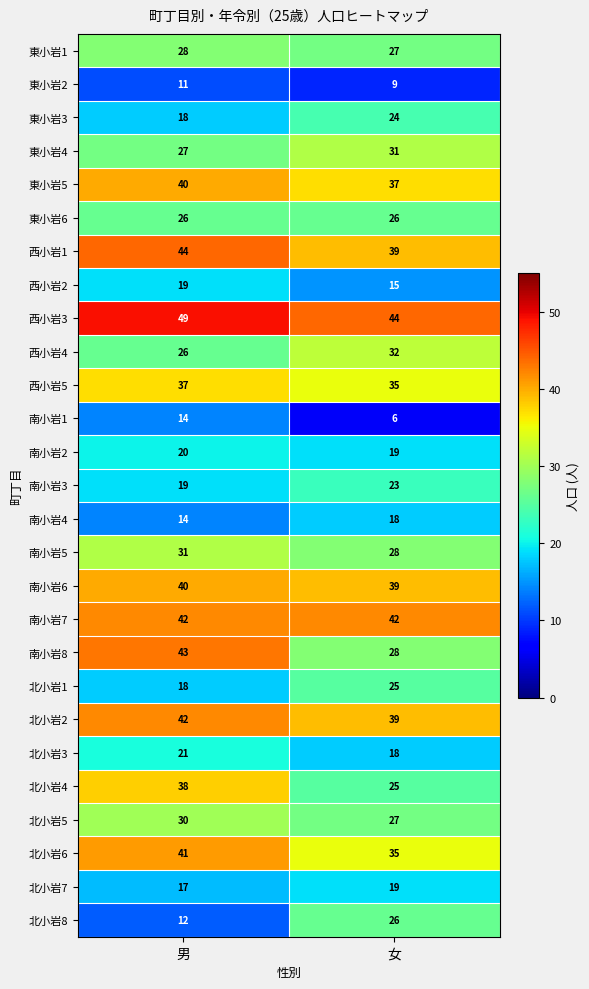

At how many categories does at least one series exceed 35?

2